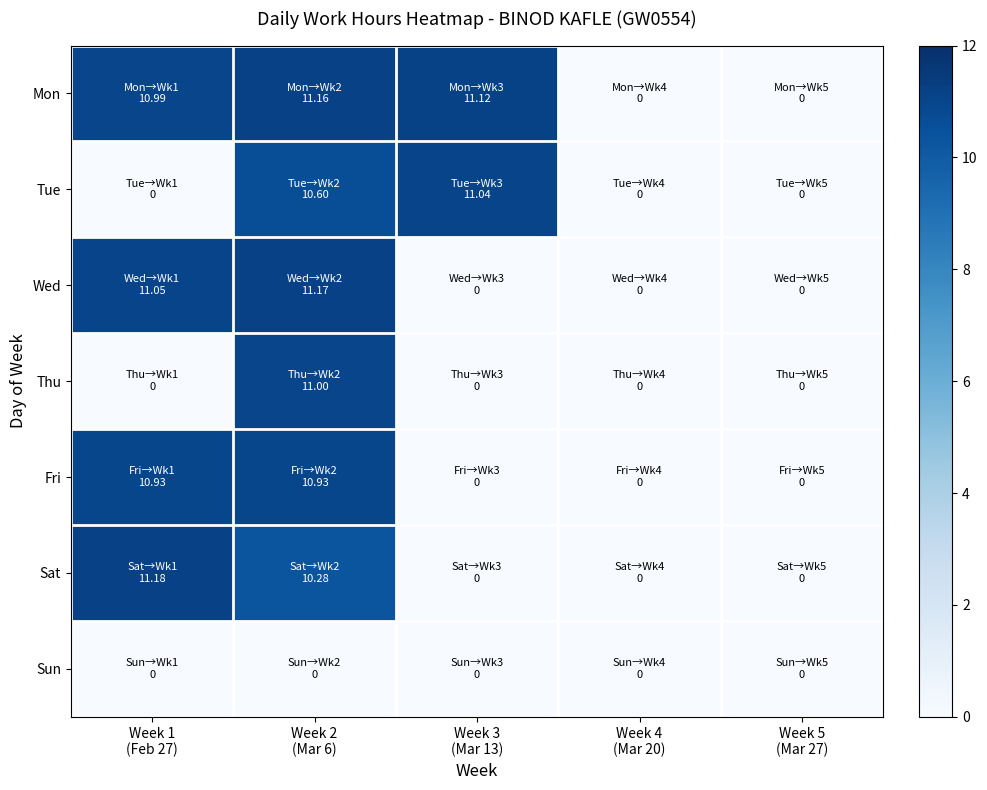

Between Week 2
(Mar 6) and Week 4
(Mar 20), which is larger?

Week 2
(Mar 6)